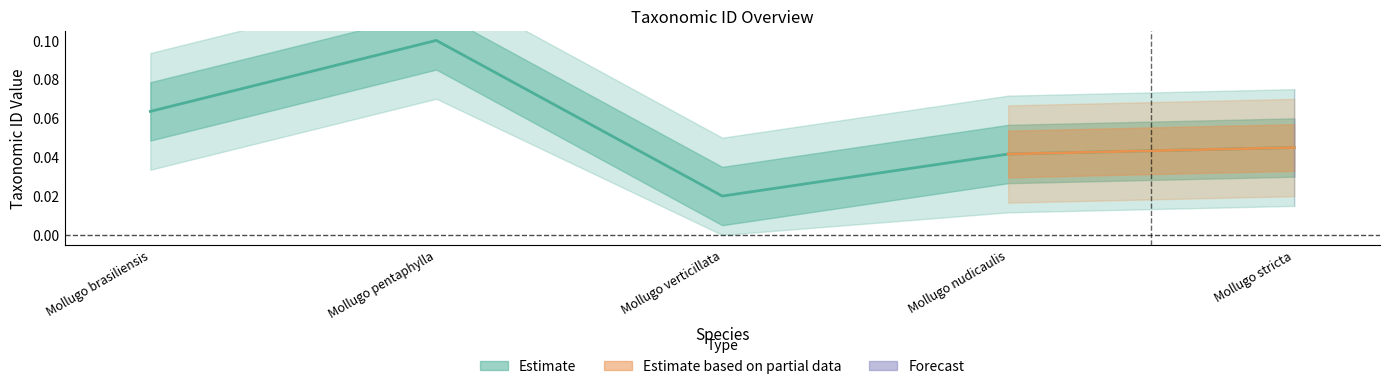

Count the values in the range 0 to 1.

5